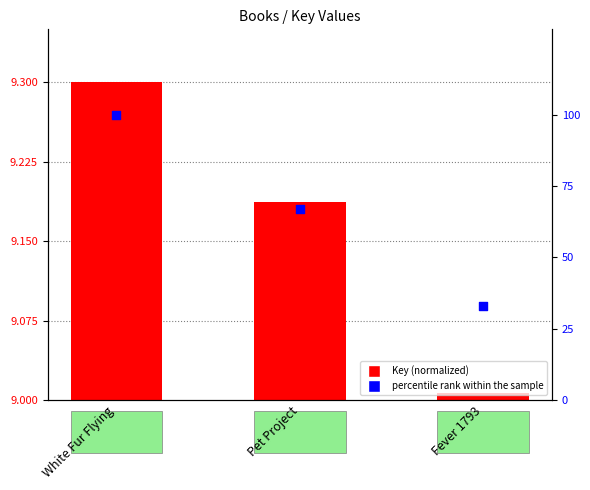

Which series contains the highest Y value?

percentile rank within the sample